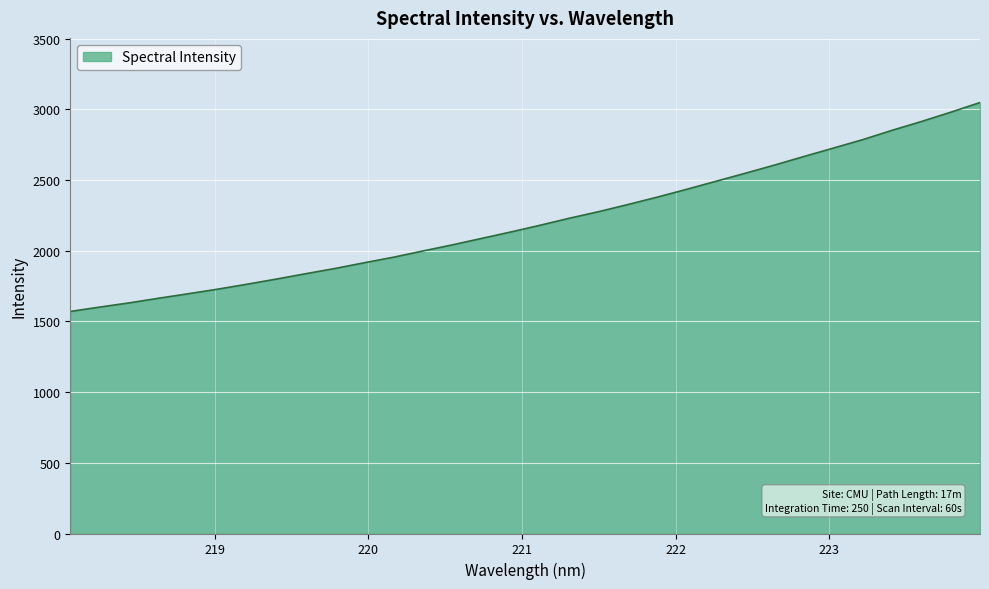

What is the difference between the maximum and minimum values?

1477.8